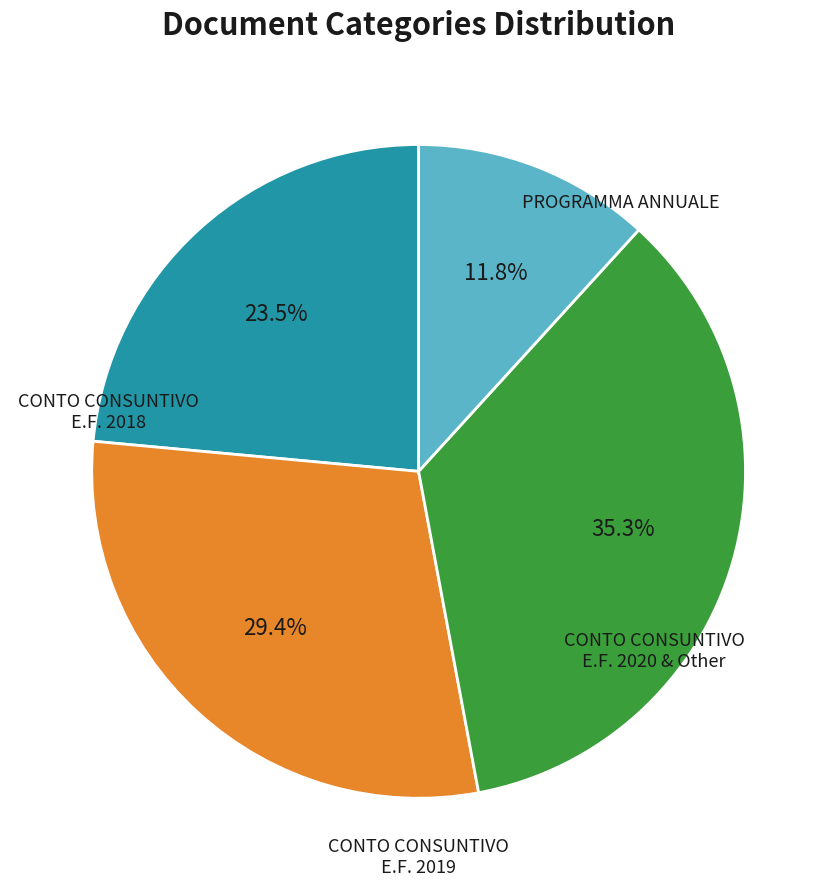

Is there a majority slice in this chart?

No